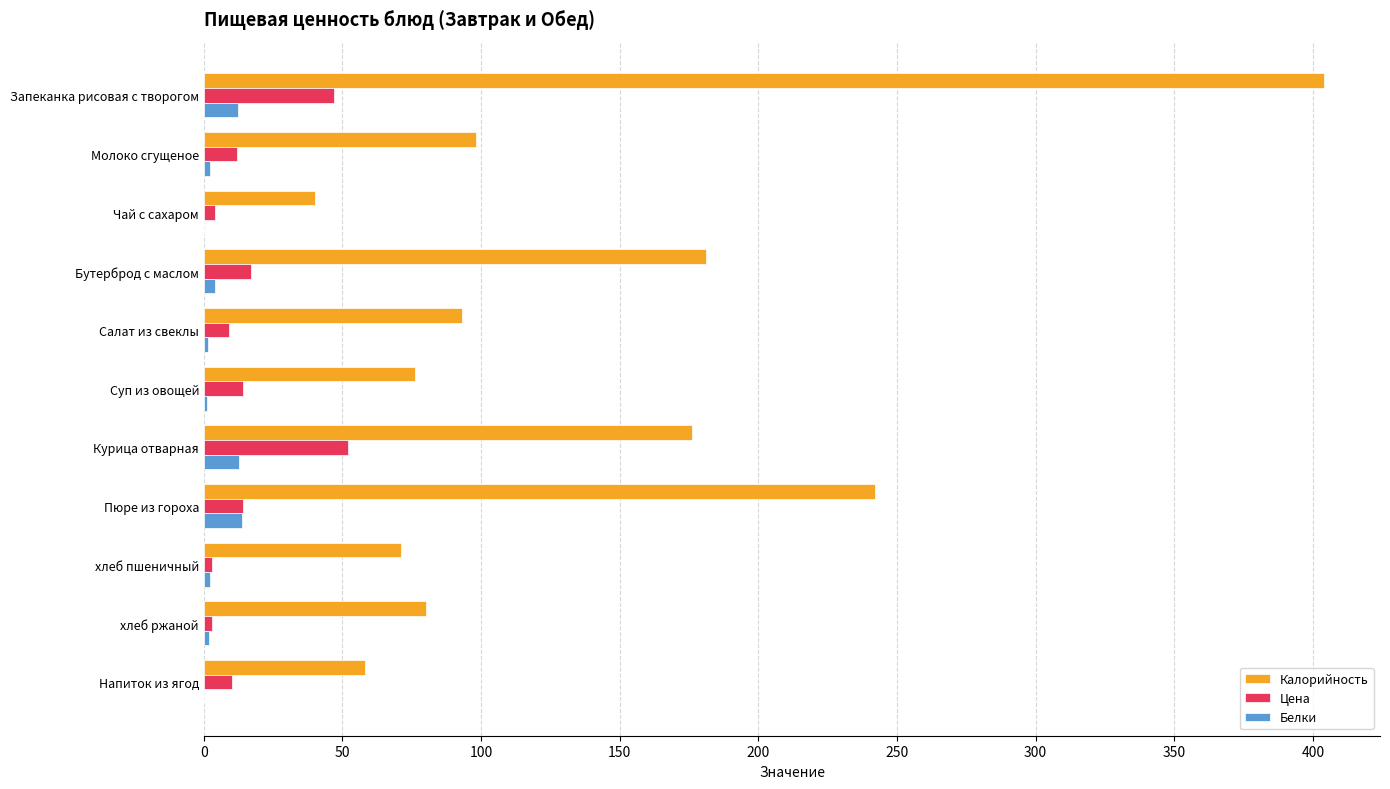

The value of Калорийность at Салат из свеклы is 19.4. True or false?

False